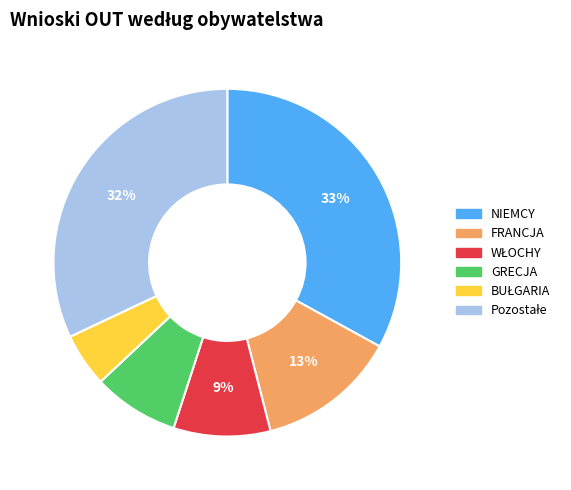

To the nearest percent, what percentage of the pie is FRANCJA?

13%